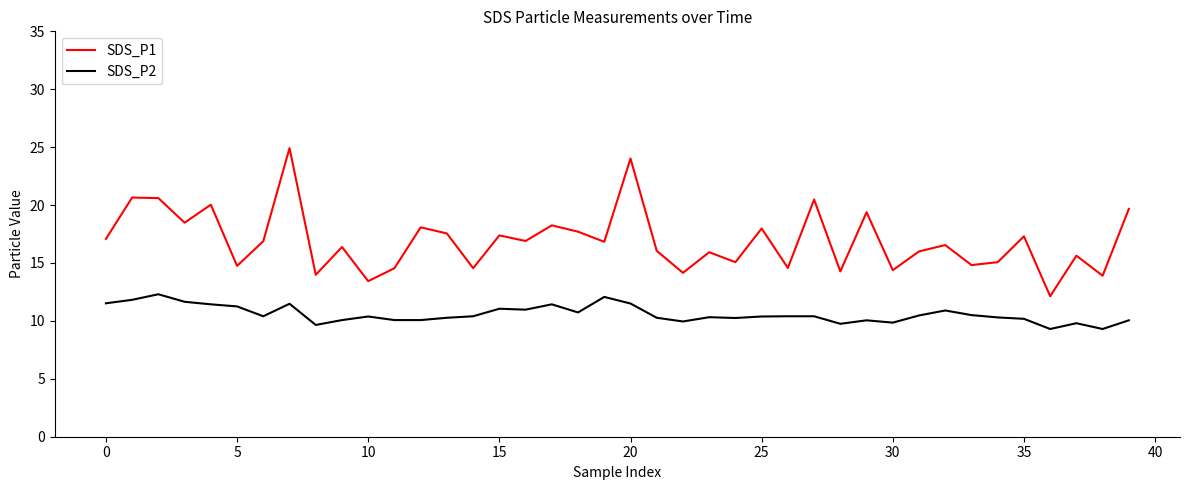

What is the difference between the maximum and minimum values in the SDS_P2 series?

3.0